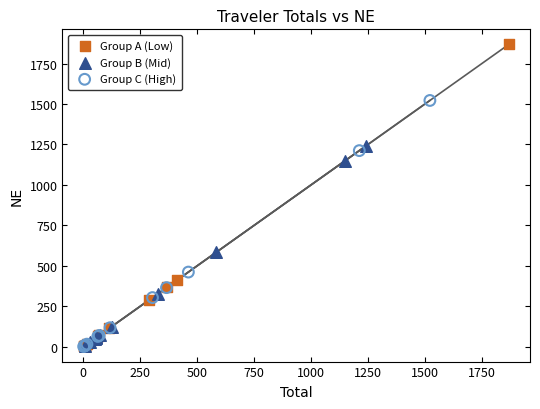

Which series has the widest spread of Y values?

Group A (Low)